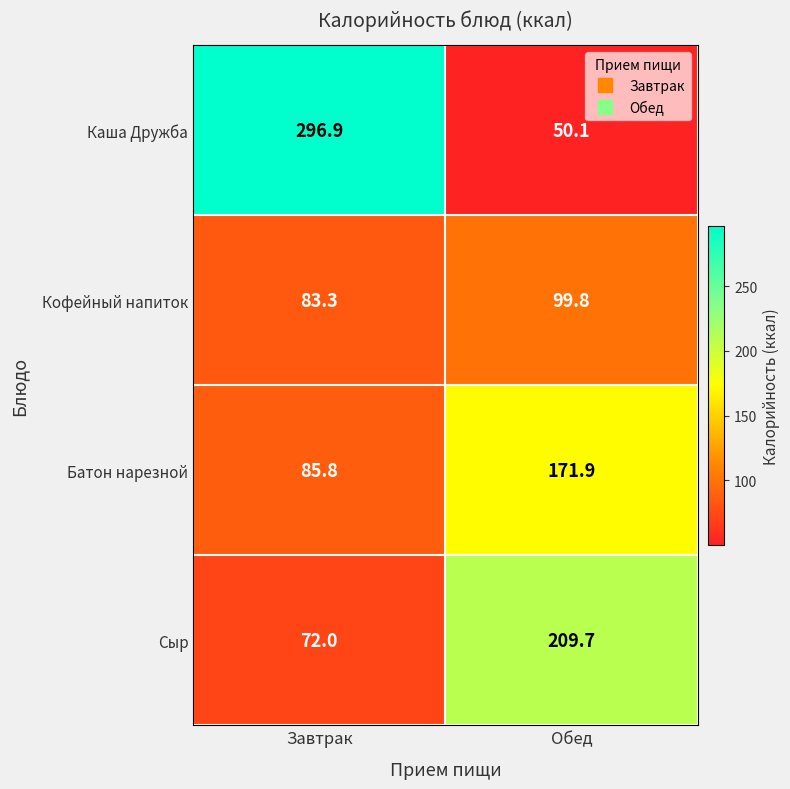

Rank the series by their maximum value, from highest to lowest.

Каша Дружба, Сыр, Батон нарезной, Кофейный напиток